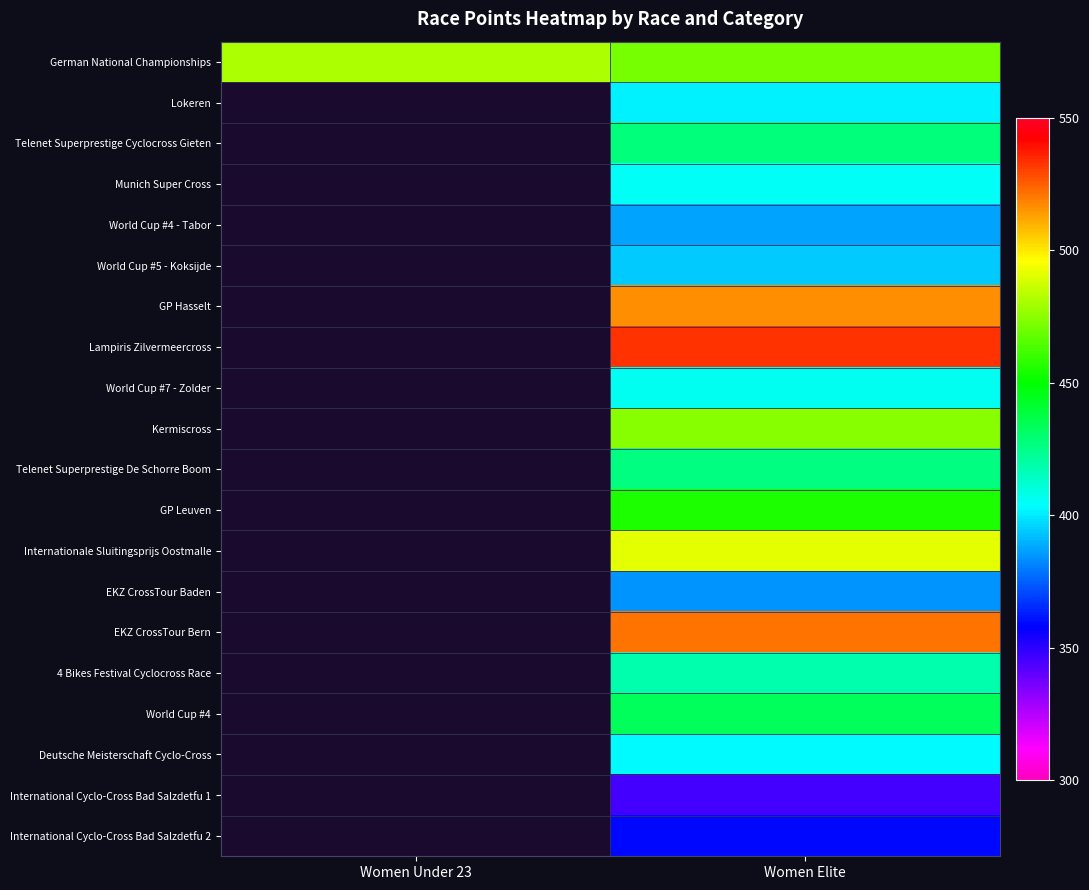

Between Women Elite and Women Under 23, which is larger?

Women Under 23